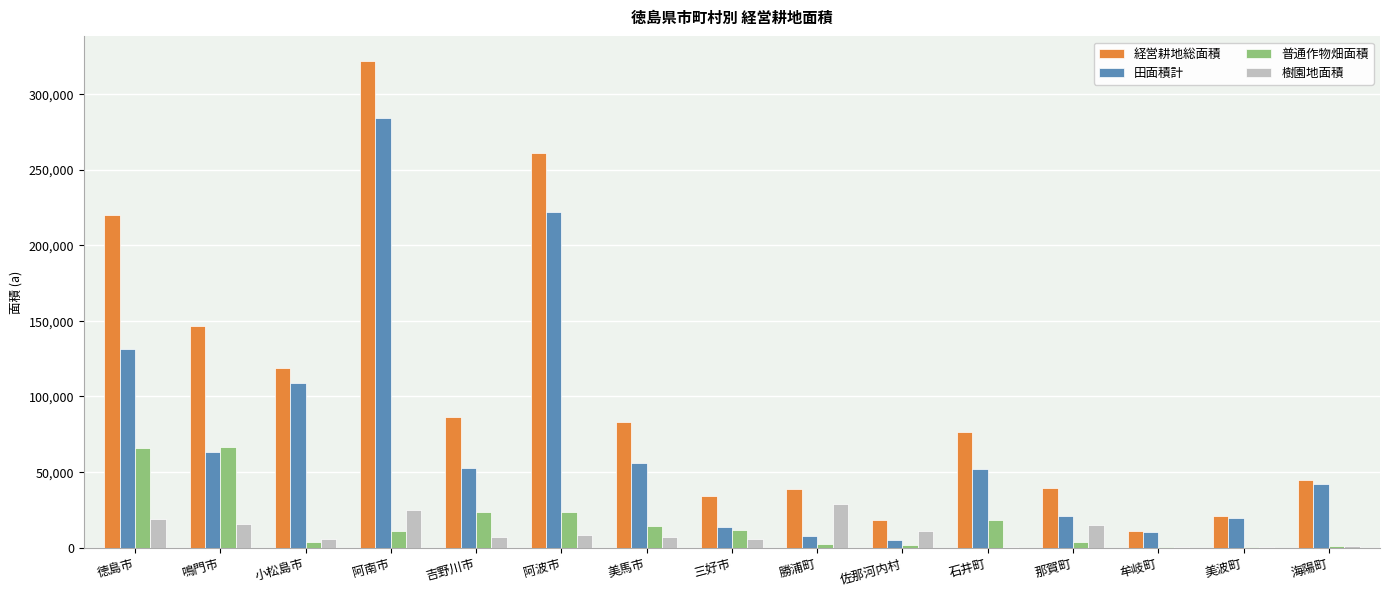

Count the number of data series in this chart.

4